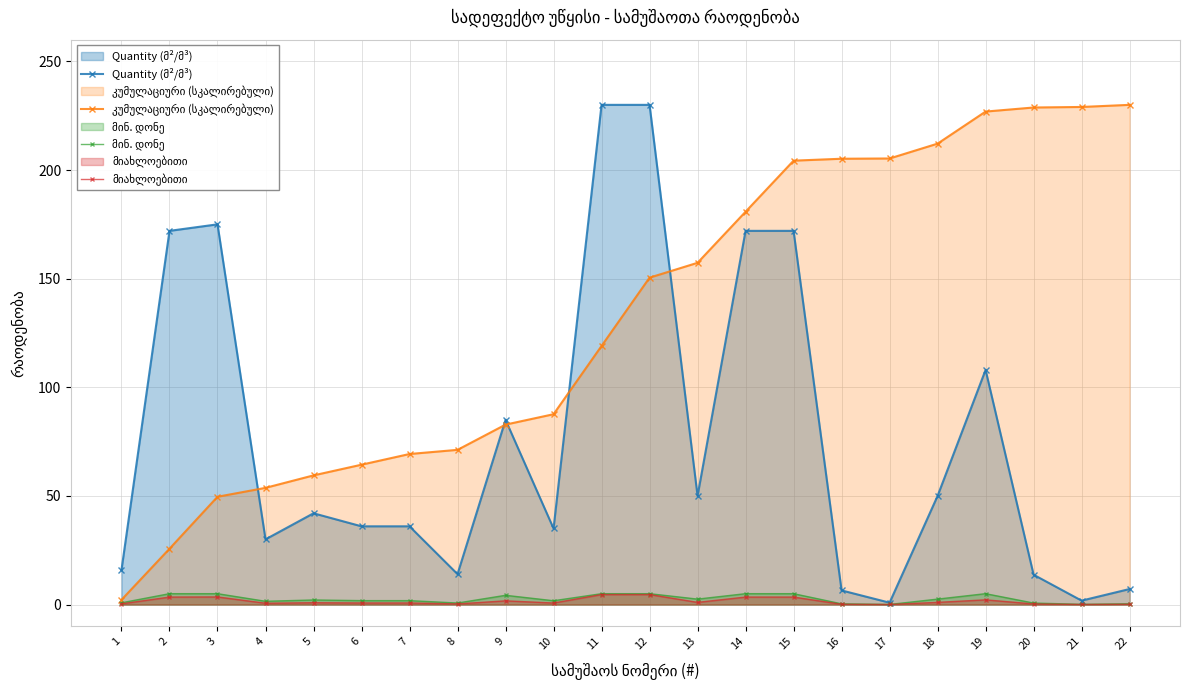

List the labels in order of მიახლოებითი value, smallest first.

17, 21, 16, 22, 20, 8, 1, 4, 10, 6, 7, 5, 13, 18, 9, 19, 2, 14, 15, 3, 11, 12